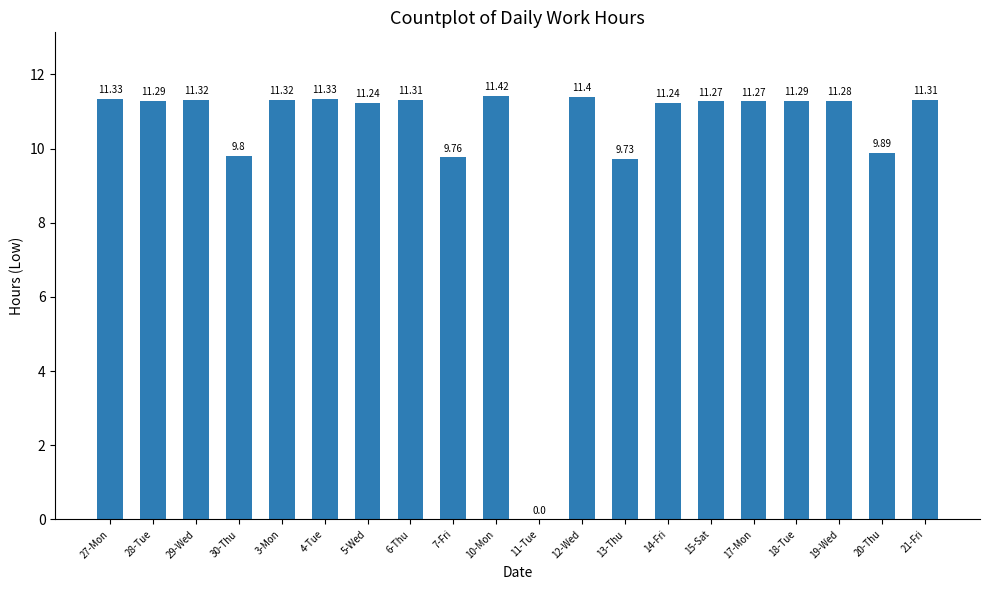

Which has a higher value, 10-Mon or 19-Wed?

10-Mon